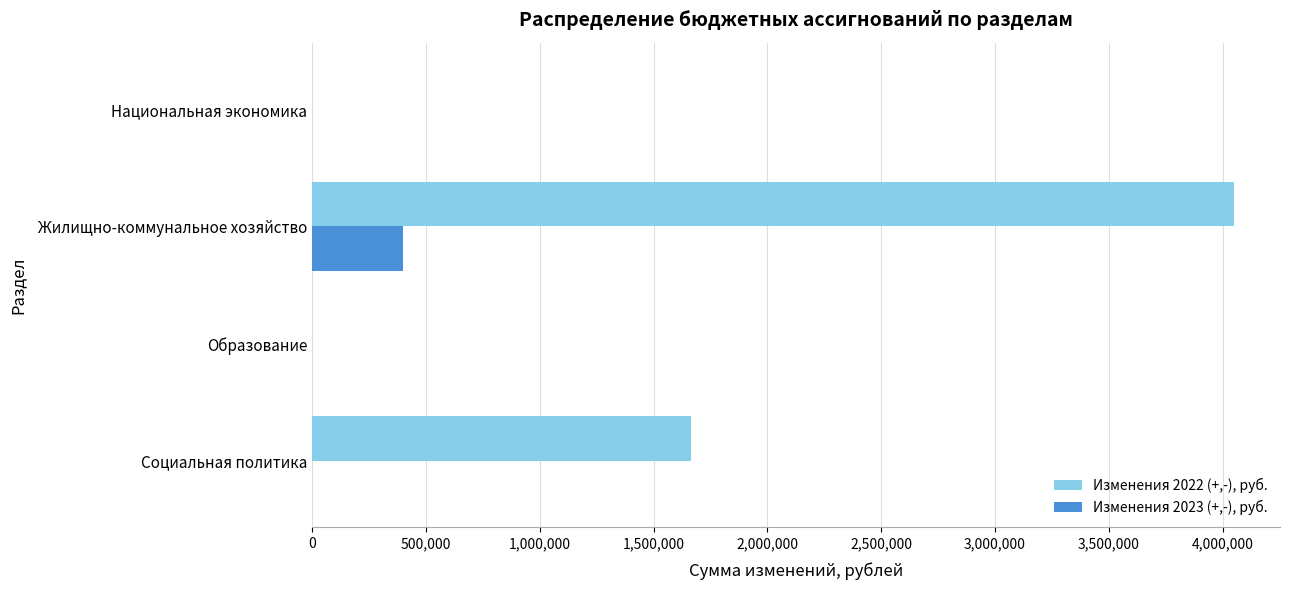

Which series changed the most between Национальная экономика and Жилищно-коммунальное хозяйство?

Изменения 2022 (+,-), руб.